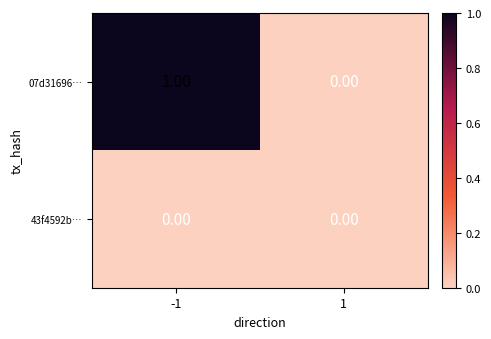

Rank the series by their maximum value, from lowest to highest.

43f4592b…, 07d31696…